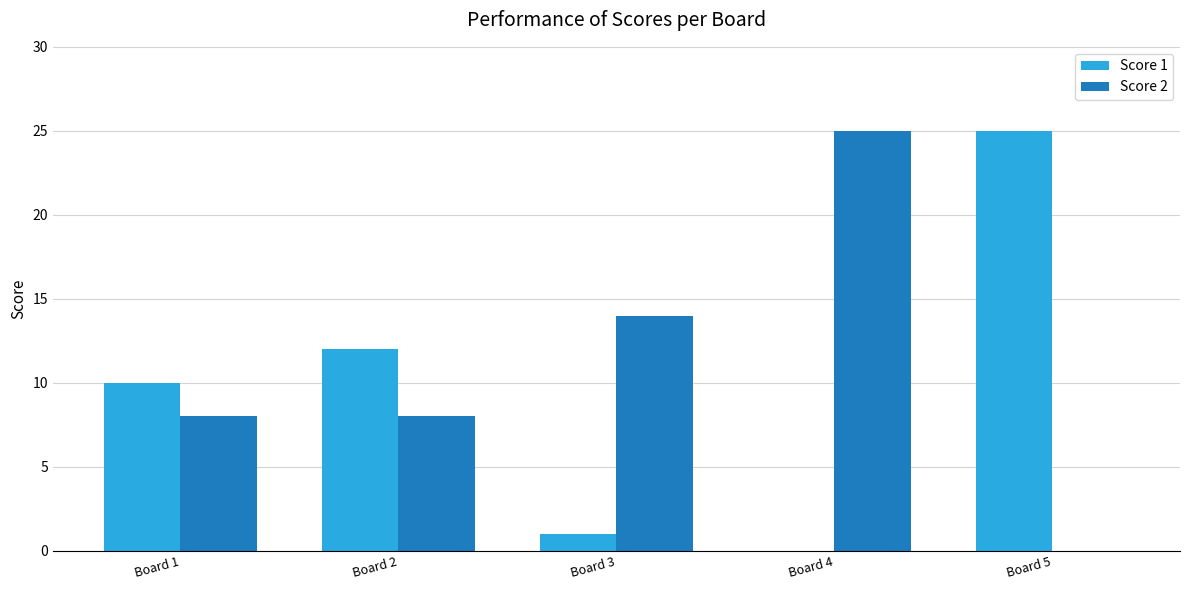

Reading left to right, extract all data points from this chart.

Score 1: 10	12	1	0	25
Score 2: 8	8	14	25	0